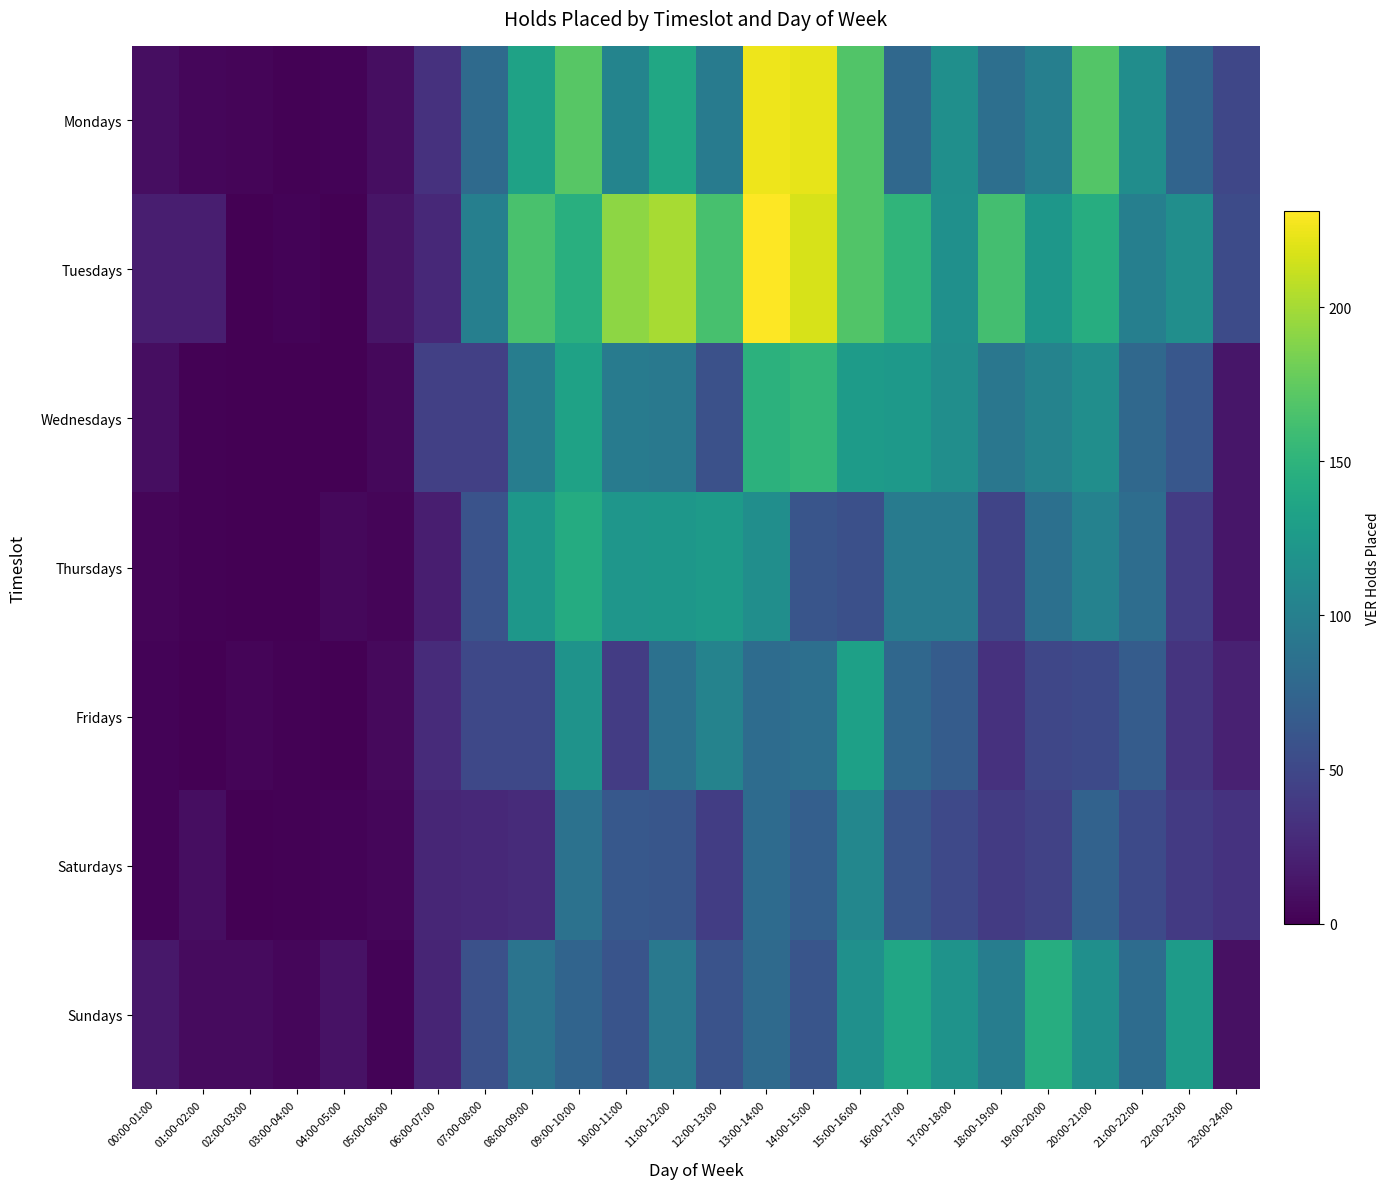

At which category is the sum across all series the highest?

13:00-14:00